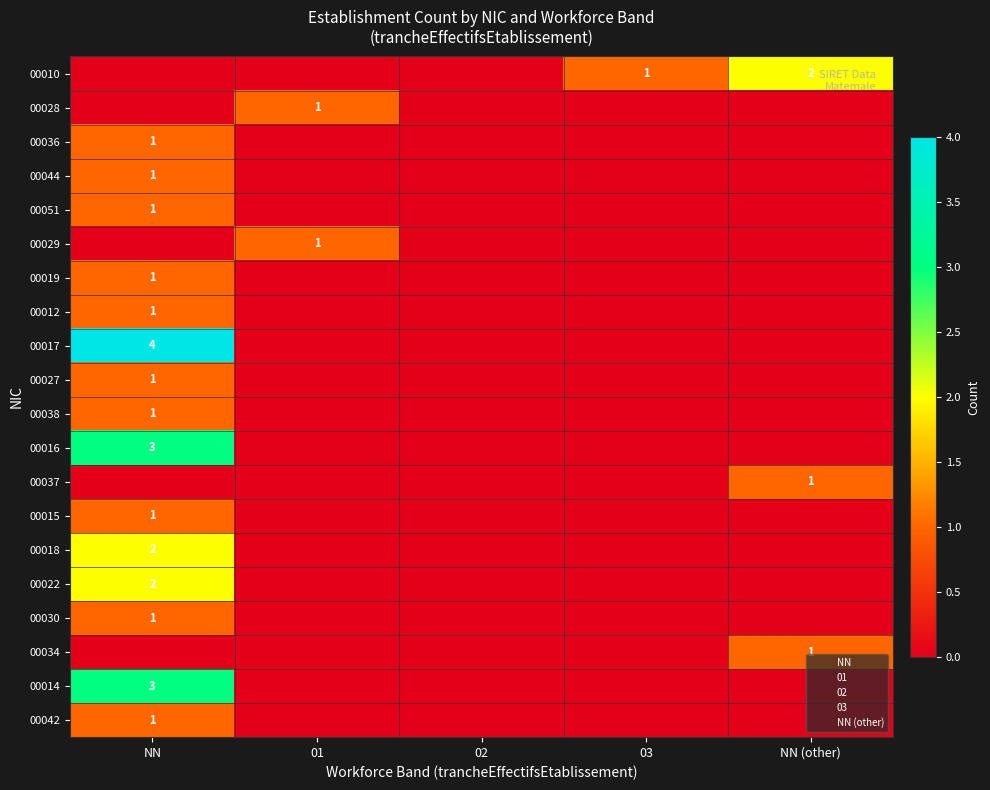

How many values in 00042 are above zero?

1